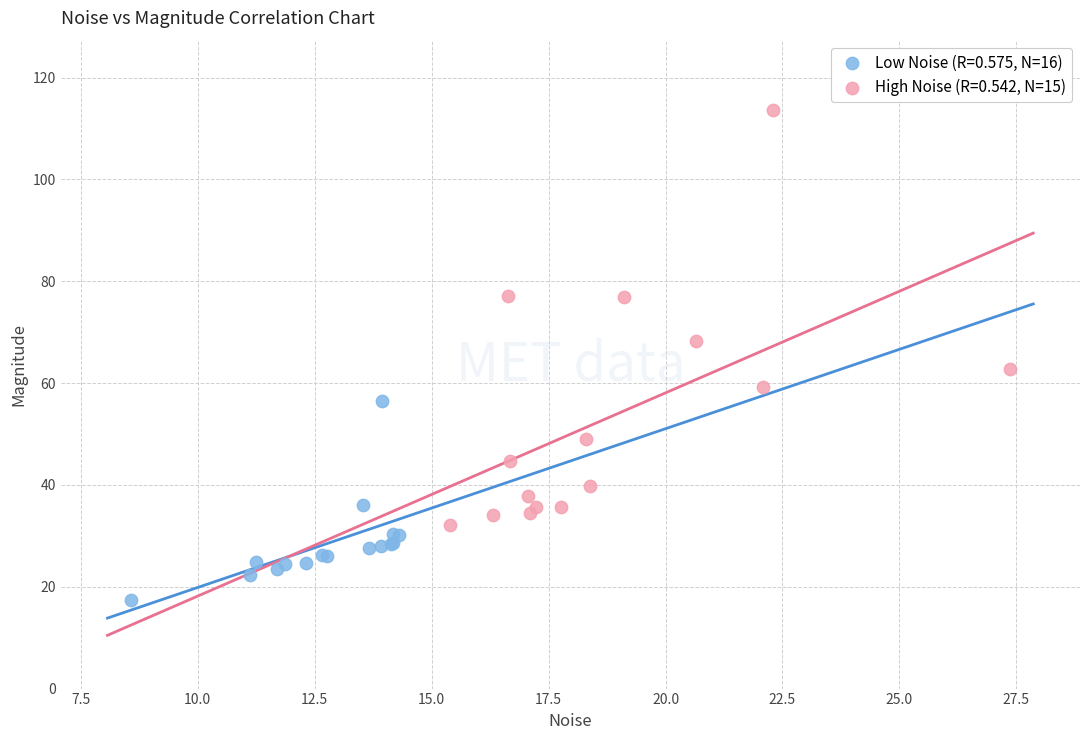

Which series reaches the minimum Y coordinate?

Low Noise (R=0.575, N=16)